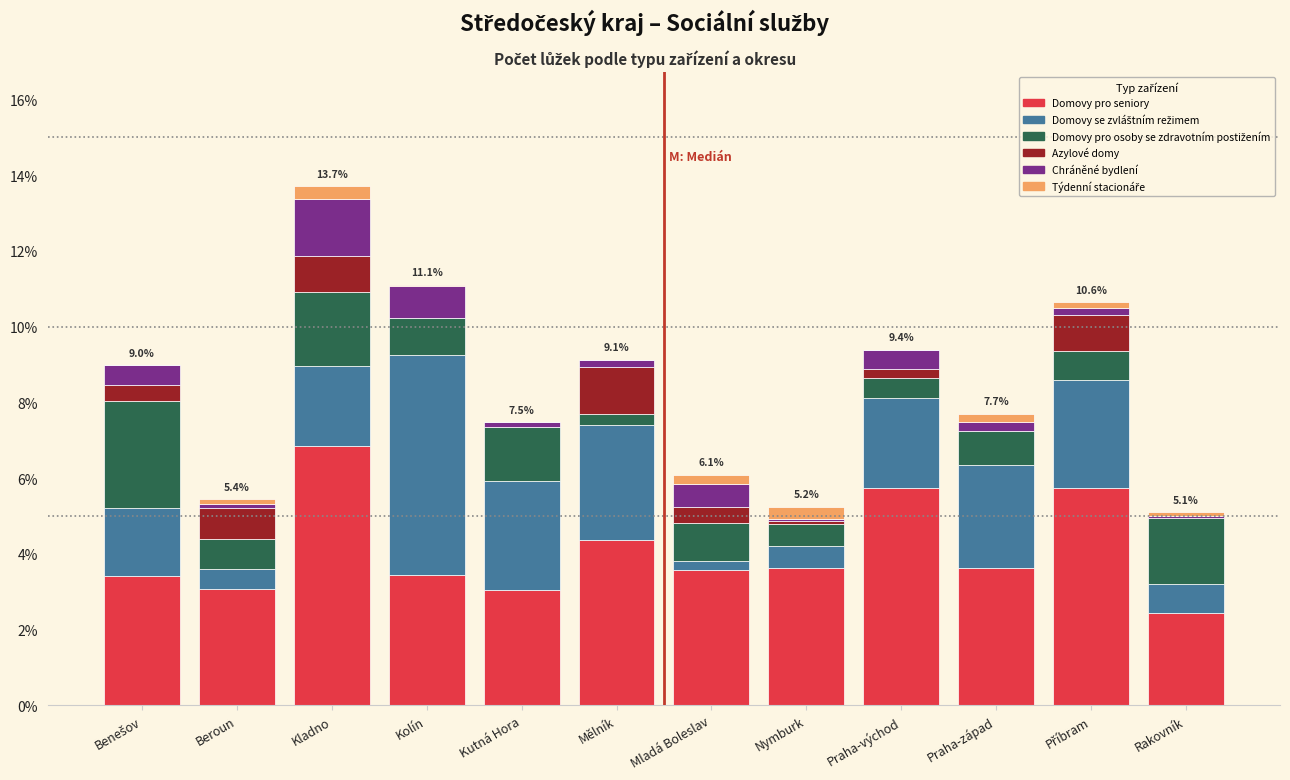

At which category is the sum across all series the highest?

Kladno